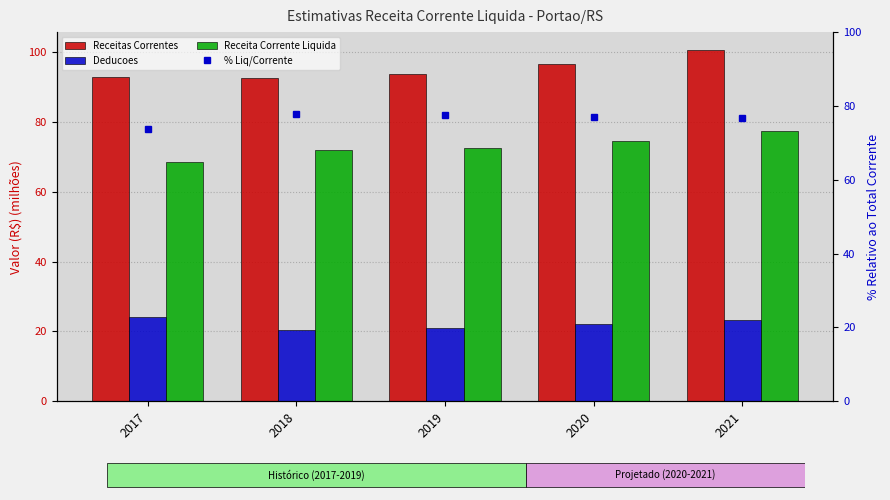

Which has a higher value, 2017 or 2018?

2017